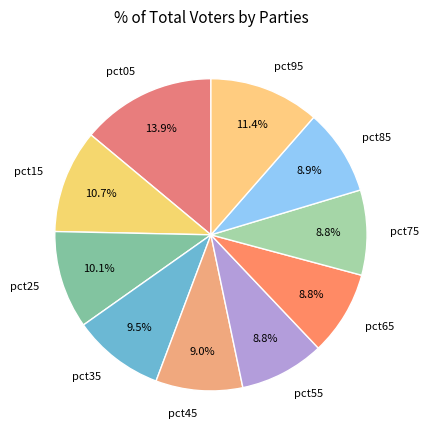

Is there any slice that represents more than half of the pie?

No